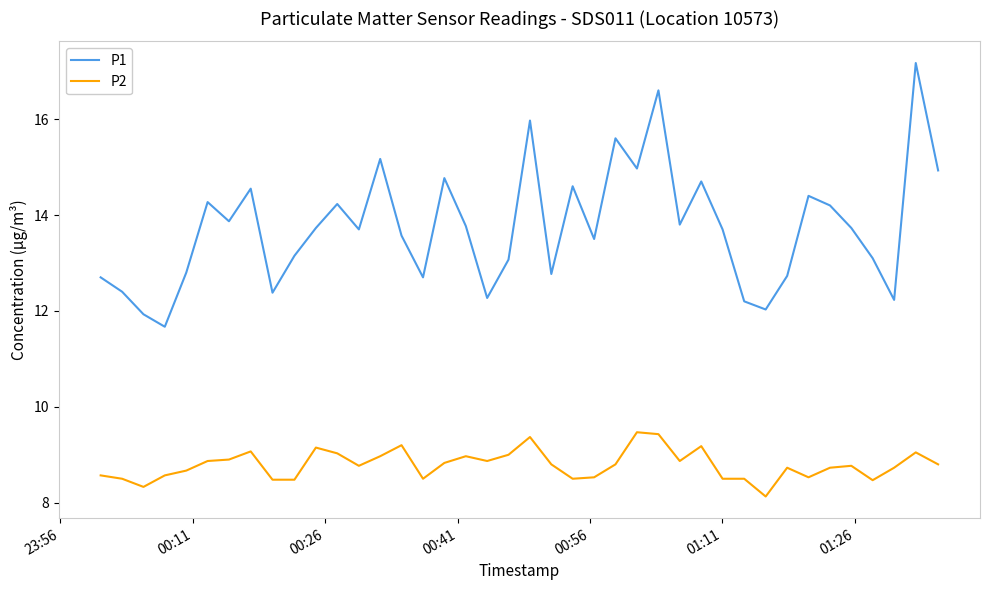

Is this an area chart (filled region under the line)?

No